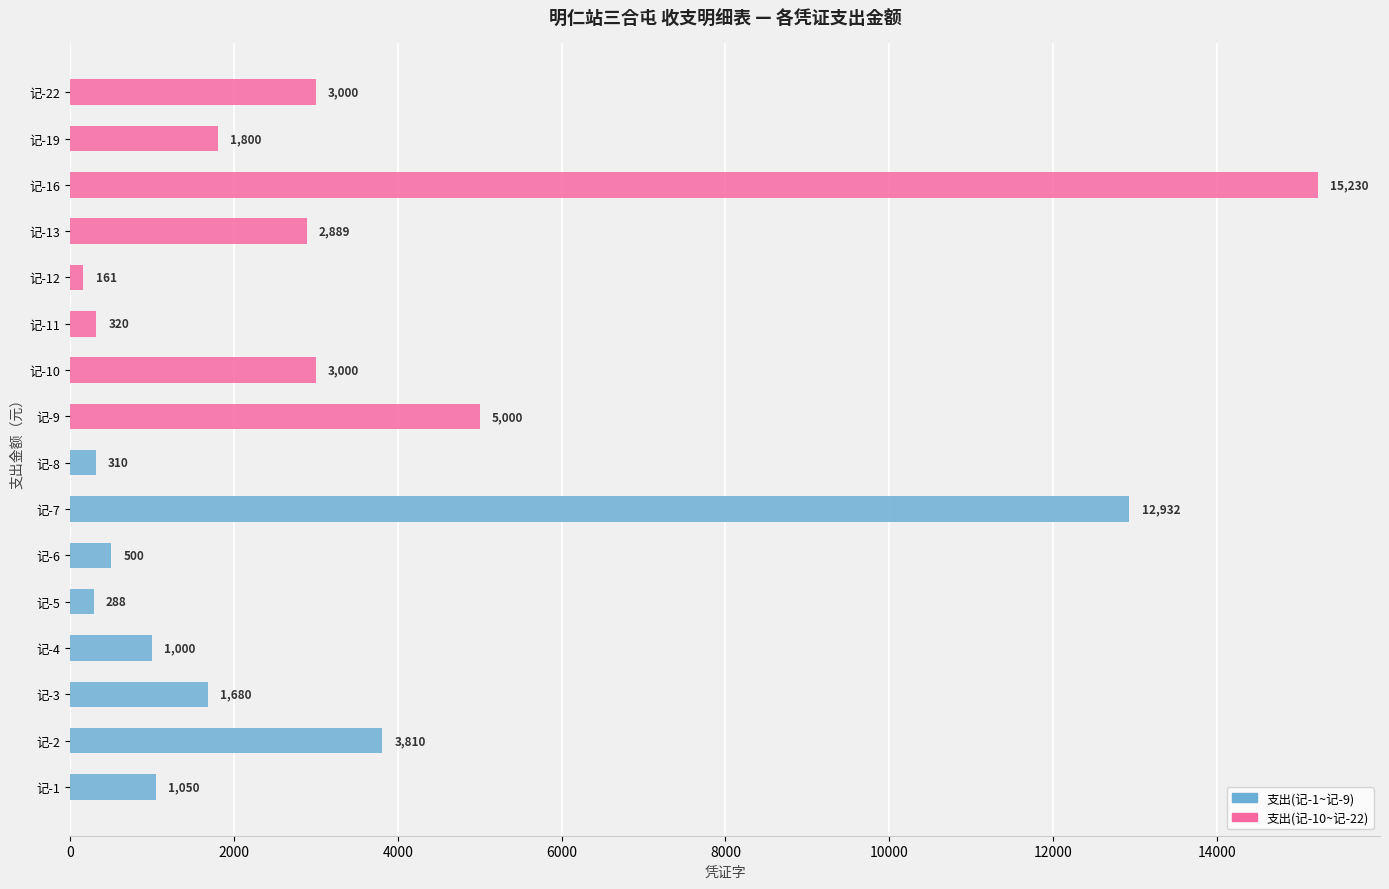

What is the difference between the second highest and second lowest values in the 支出(记-10~记-22) series?

4680.0